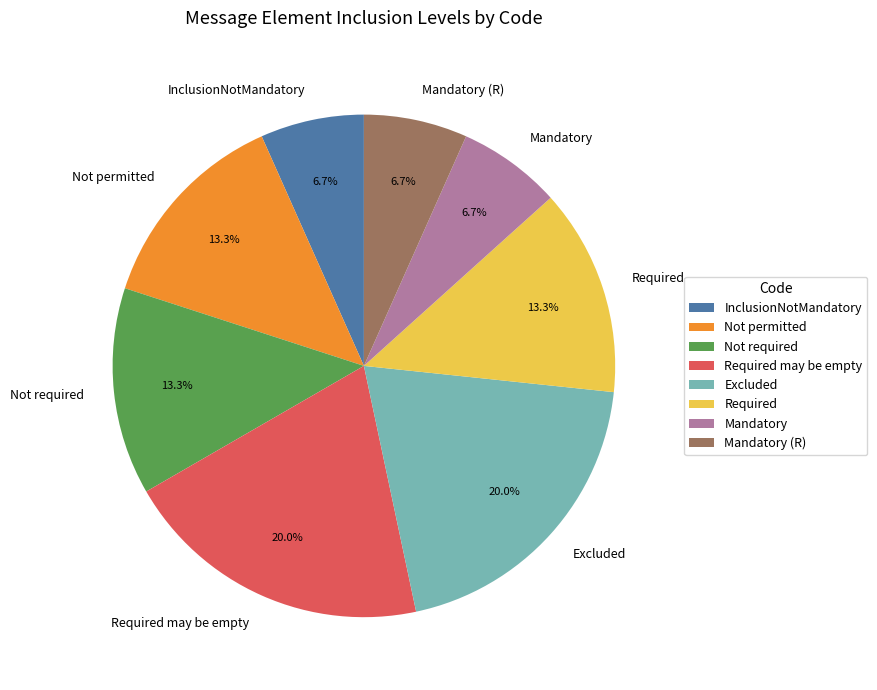

What is the ratio of the value at InclusionNotMandatory to the value at Excluded?

0.3